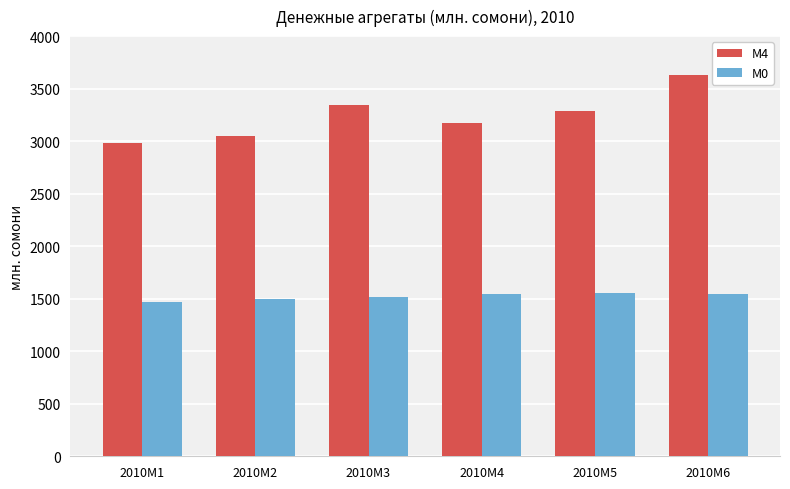

List the series in order of their peak value, lowest first.

М0, М4